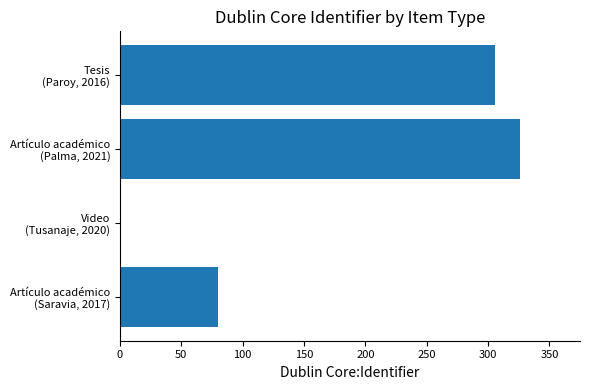

What is the greatest value displayed?

326